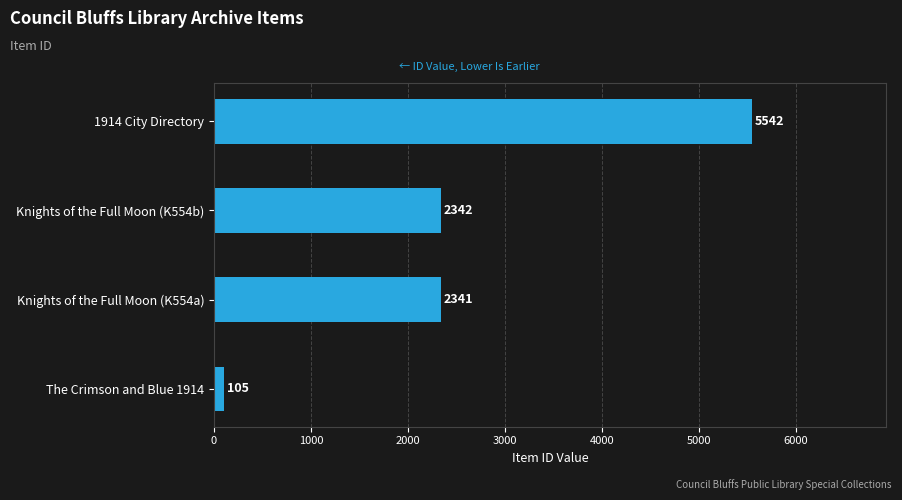

What is the difference between the values at Knights of the Full Moon (K554a) and The Crimson and Blue 1914?

2236